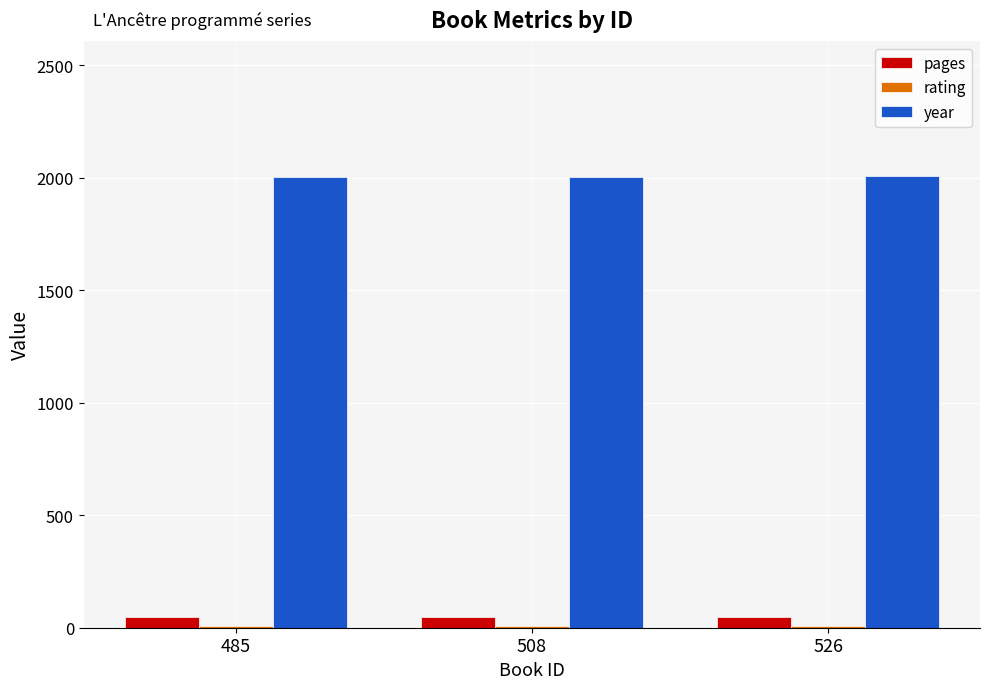

How many data points in year are less than 2004?

1